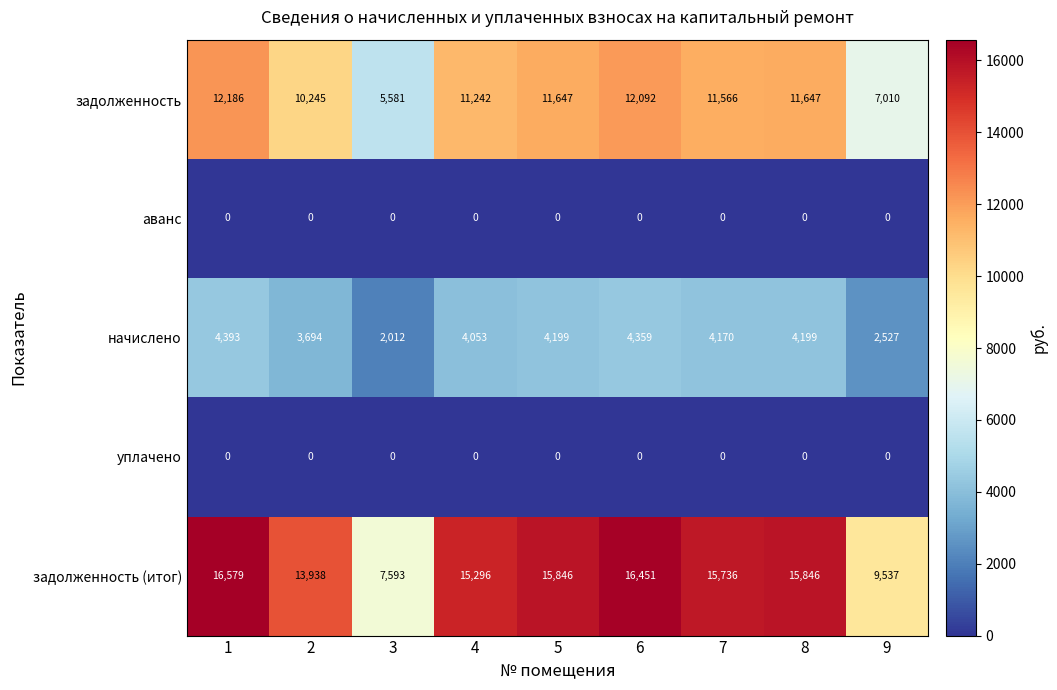

Is the value of задолженность at 7 greater than the value of задолженность (итог) at 1?

No